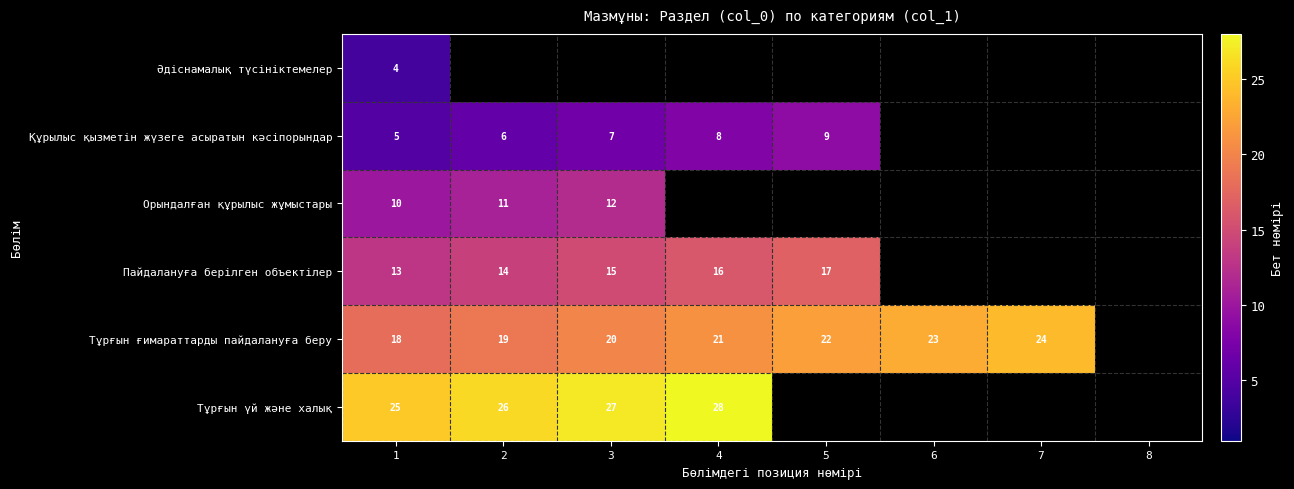

Which label corresponds to the smallest value in the chart?

1